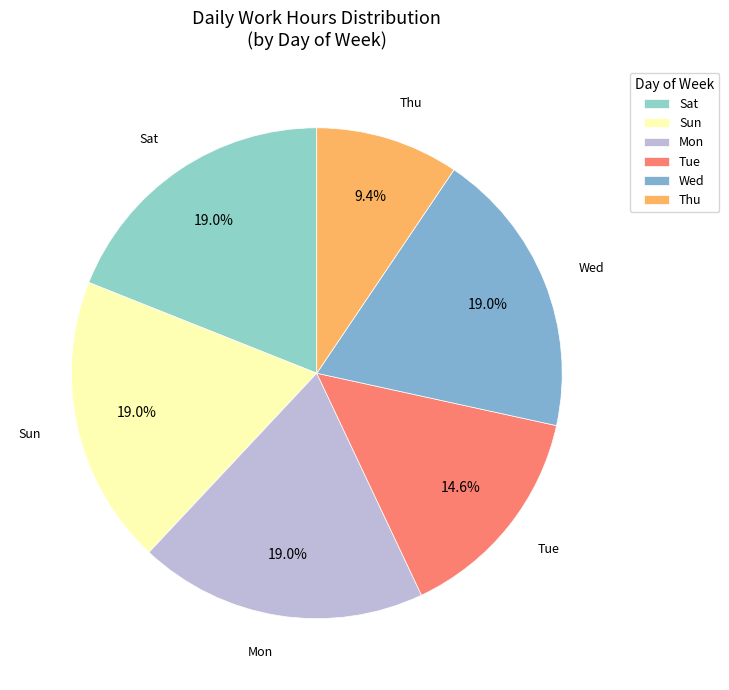

What is the smallest slice in the pie chart?

Thu